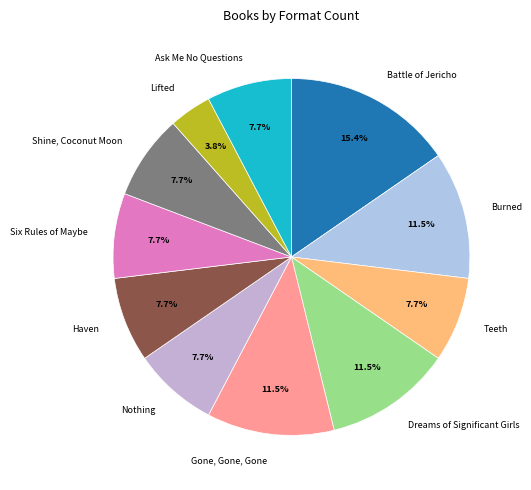

Is there any slice that represents more than half of the pie?

No